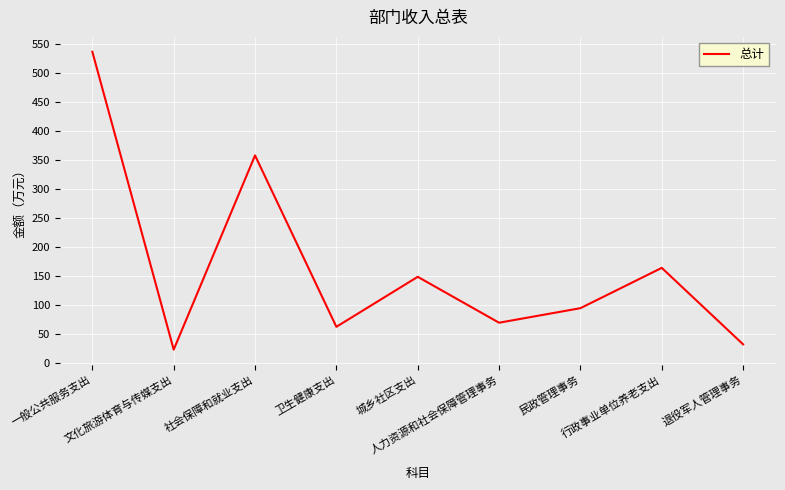

Where is the data nearest to the value 279?

社会保障和就业支出